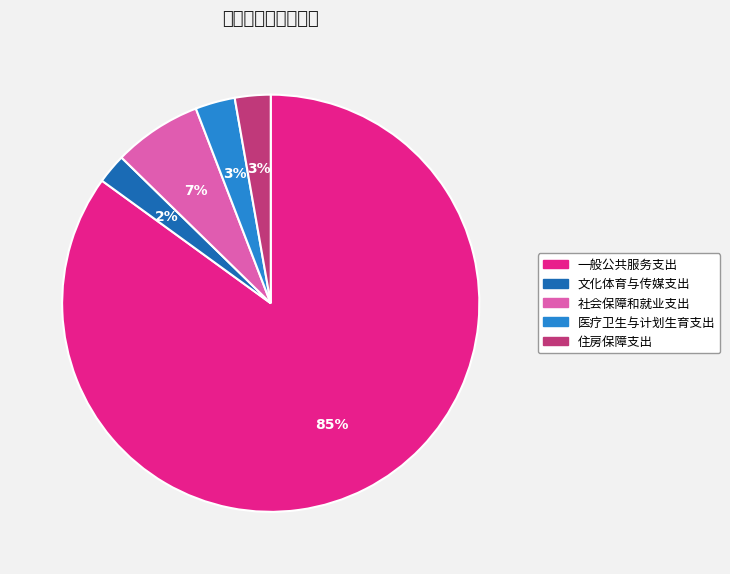

Rank the categories by value from lowest to highest.

文化体育与传媒支出, 住房保障支出, 医疗卫生与计划生育支出, 社会保障和就业支出, 一般公共服务支出